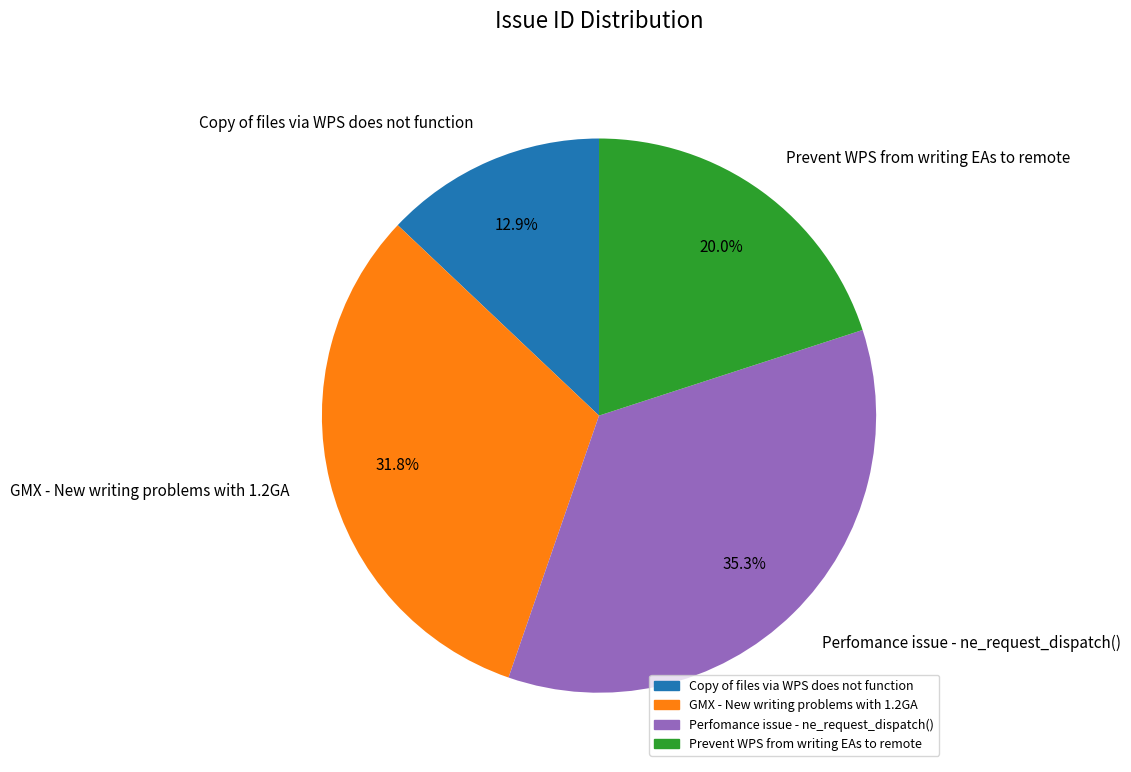

To the nearest percent, what is the difference between the largest and smallest slice percentages?

22%